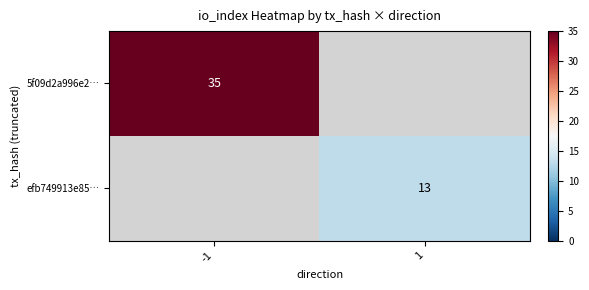

Is the value of 5f09d2a996e2… at 1 greater than the value of efb749913e85… at 1?

No